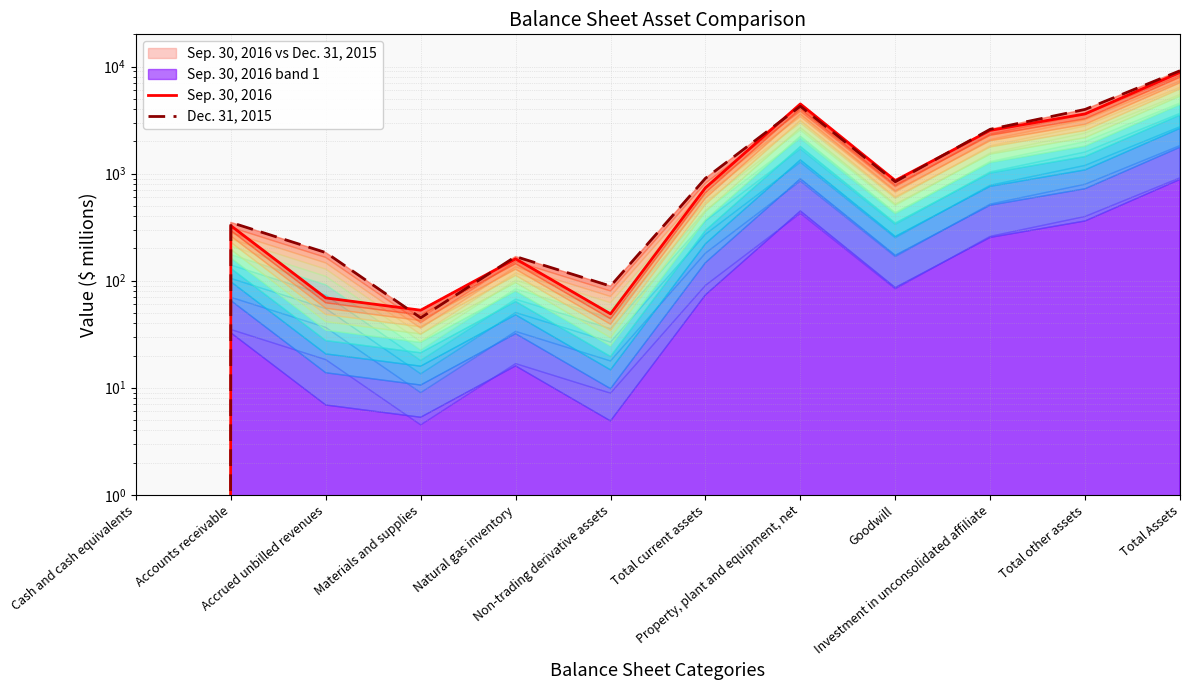

Reading right to left, list all the values displayed in this chart.

Sep. 30, 2016: 8826	3612	2535	862	4477	737	49	160	53	69	326	0
Dec. 31, 2015: 9141	3979	2594	840	4258	904	89	168	45	183	350	0